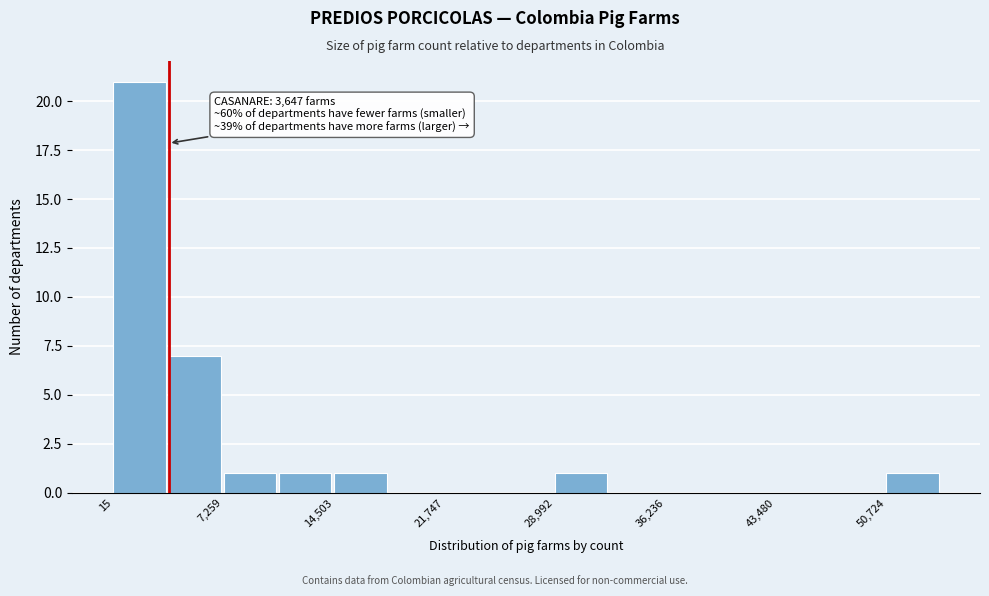

Around what value on the x-axis is the tallest bar? Give the approximate position of its centre, as read against the axis.

2000